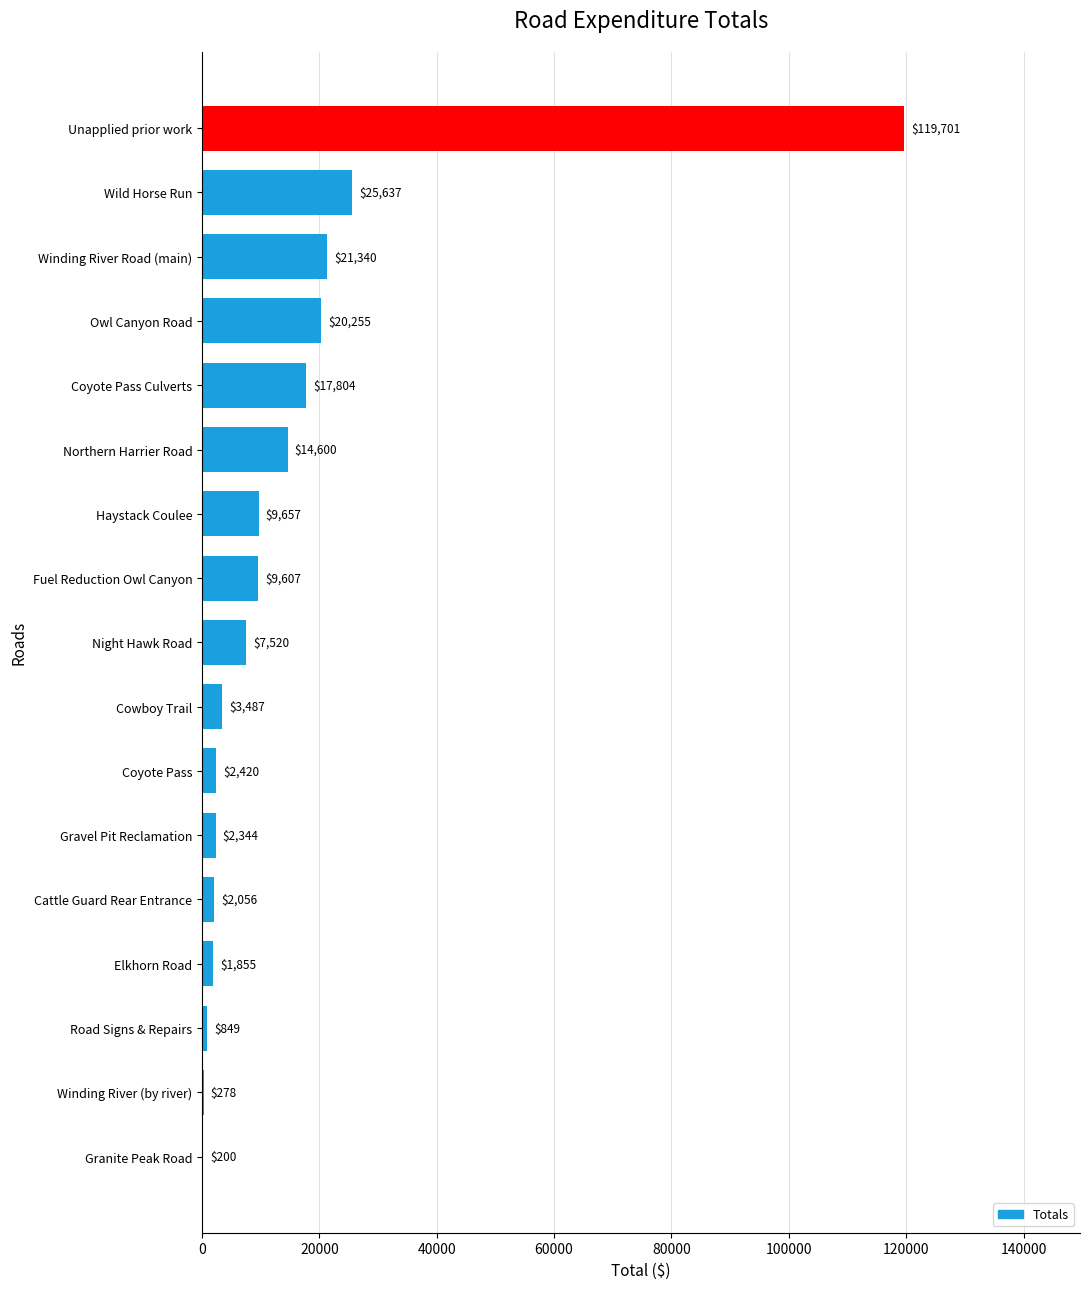

Where is the data nearest to the value 59950?

Wild Horse Run